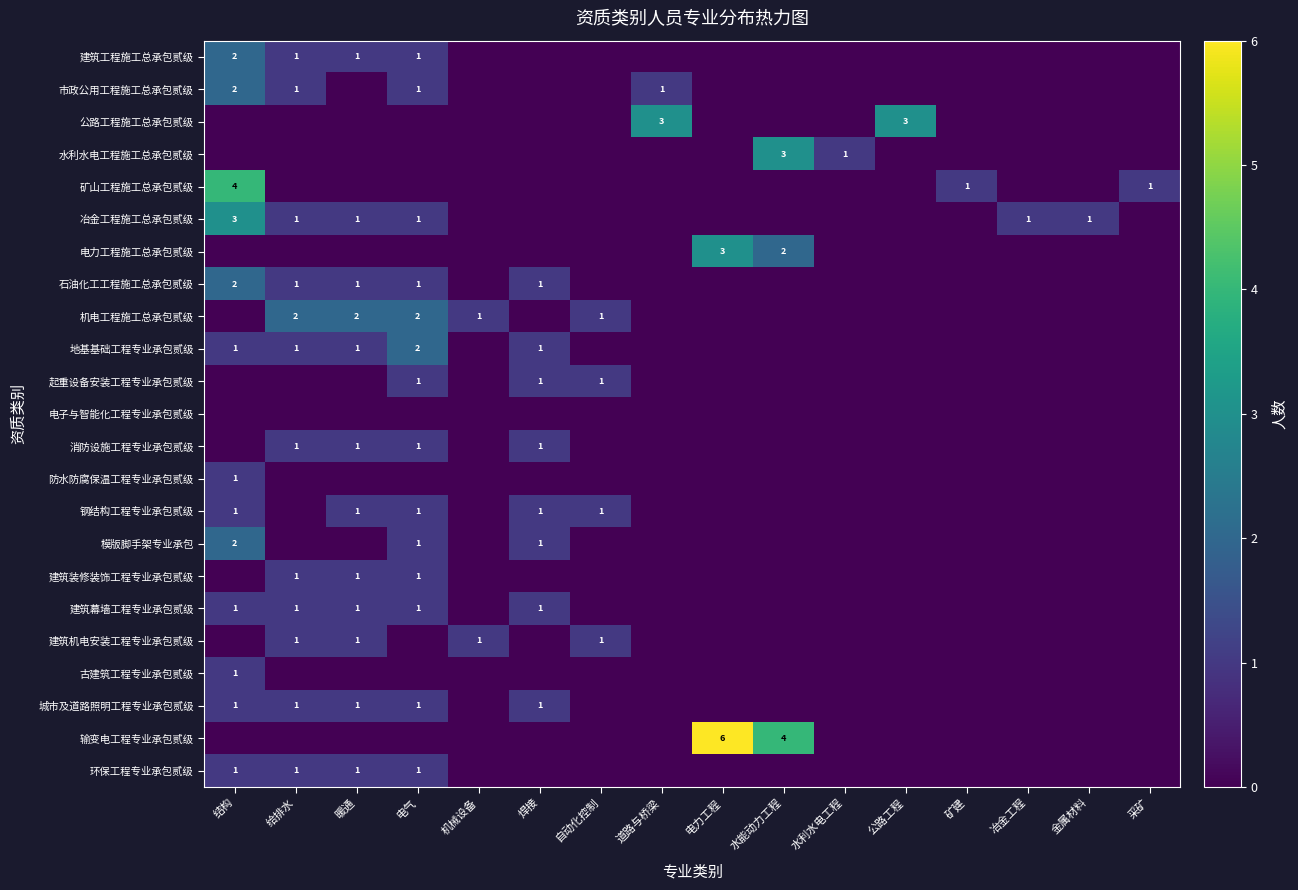

Is it true that 消防设施工程专业承包贰级 equals 1 at 焊接?

True